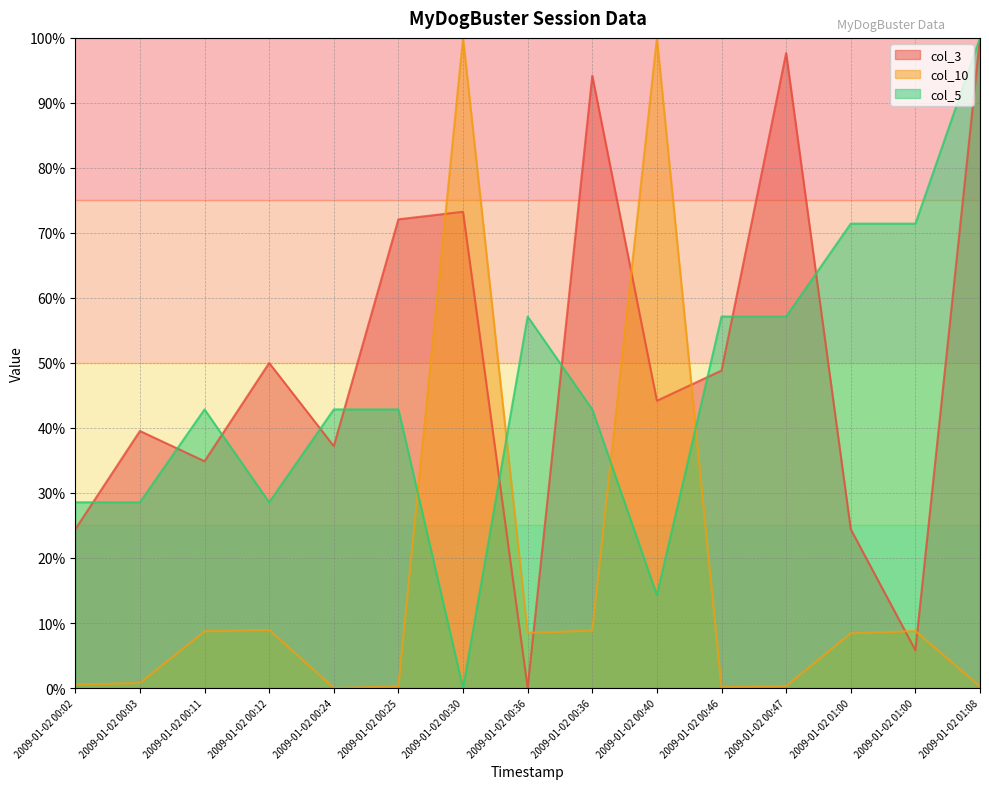

Is it true that col_10 equals 161.5 at 2009-01-02 00:40?

False